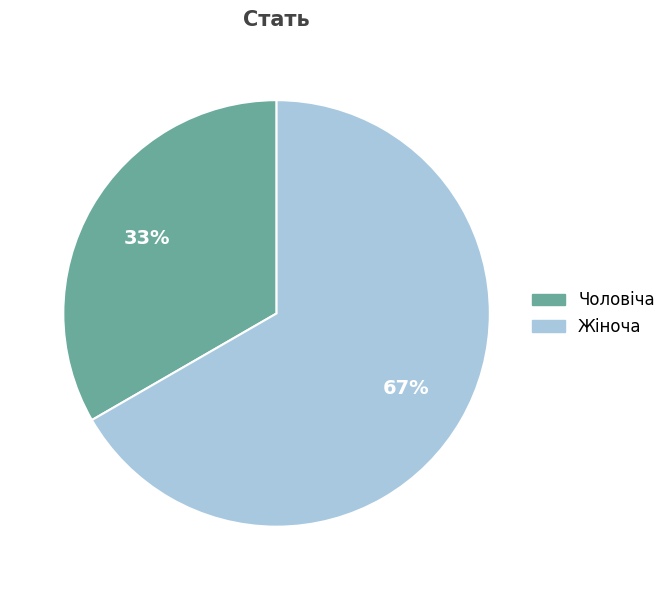

Is it true that Чоловіча is 41% of the pie?

False